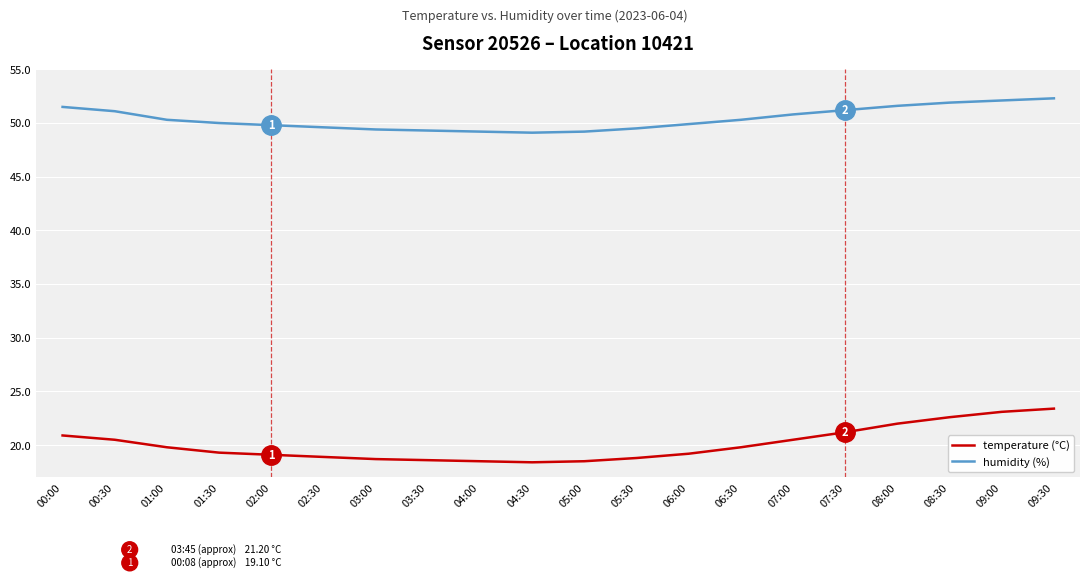

Which series has the largest total across all categories?

humidity (%)